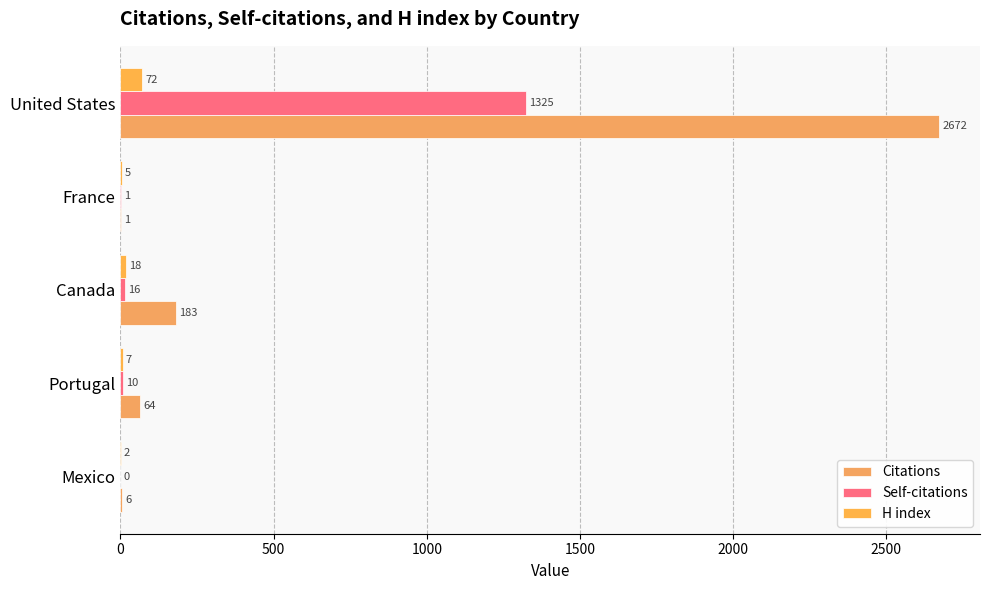

How many positive values does the Self-citations series have?

4